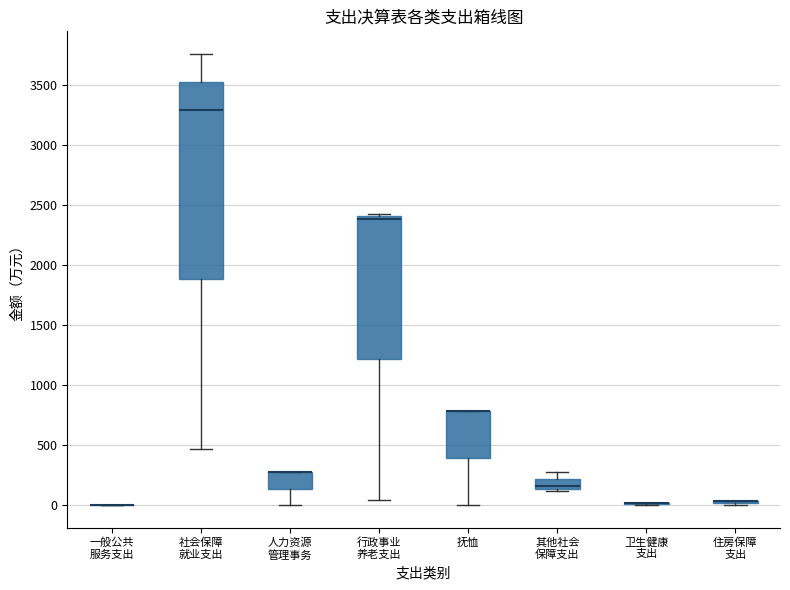

Reading left to right, transcribe this box plot: for each box, give where its median line is, the range the box spans, and where its two whiskers end, as read against the y-axis. The values are not printed on the chart, so give them approximately, as read against the axis.

一般公共 服务支出: box collapsed to a line at 0, whiskers 0 to 0
社会保障 就业支出: median 3300, box 1900 to 3500, whiskers 450 to 3750
人力资源 管理事务: median 250 (drawn on the box's upper edge), box 150 to 250, whiskers 0 to 250
行政事业 养老支出: median 2400 (just below the box's upper edge), box 1200 to 2400, whiskers 50 to 2400 (just above the box's upper edge)
抚恤: median 800 (drawn on the box's upper edge), box 400 to 800, whiskers 0 to 800
其他社会 保障支出: median 150 (just above the box's lower edge), box 150 to 200, whiskers 100 to 250
卫生健康 支出: box collapsed to a line at 0, whiskers 0 to 0
住房保障 支出: box collapsed to a line at 50, whiskers 0 to 50